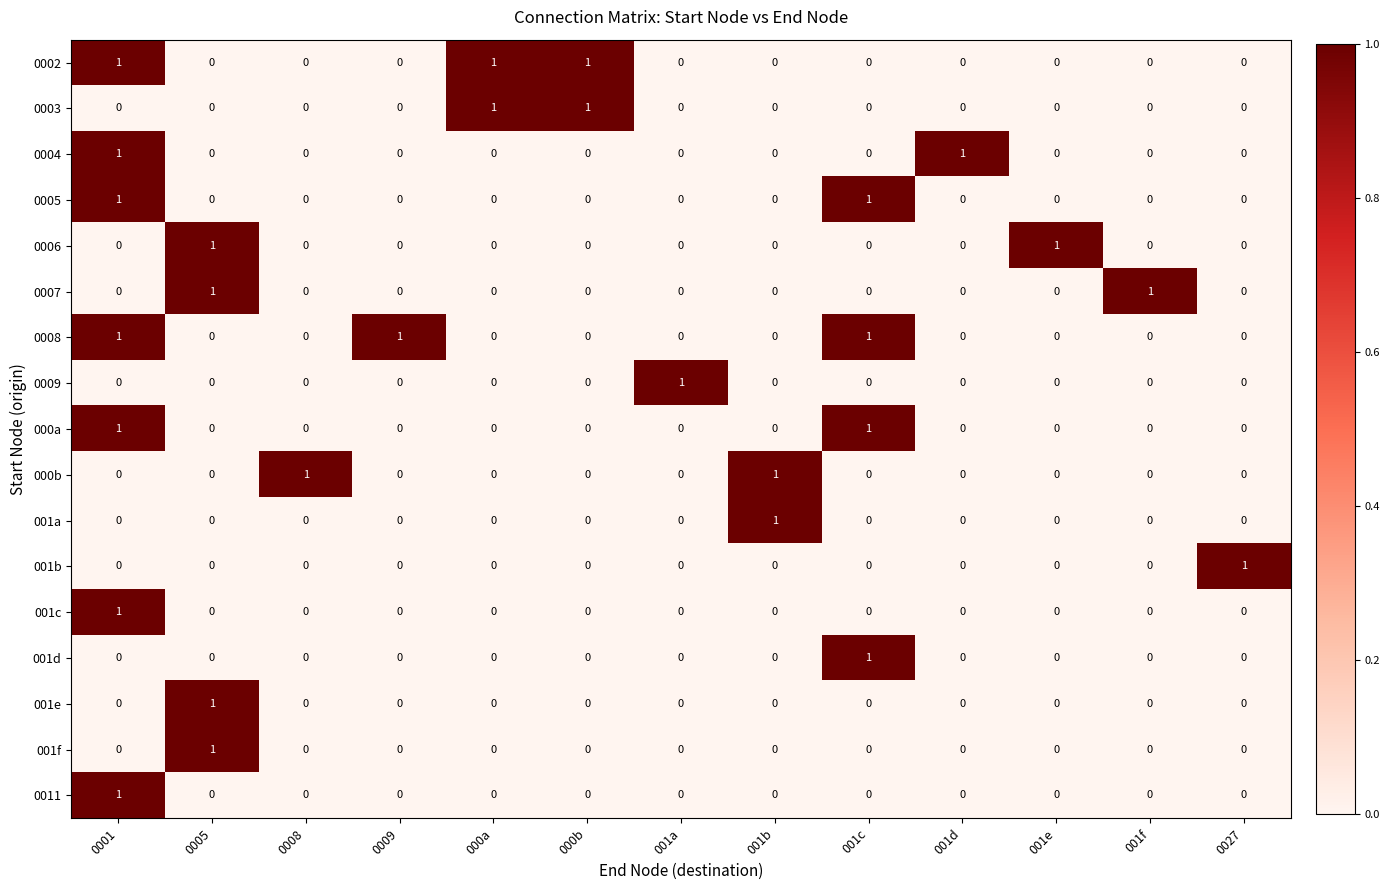

The value of 0002 at 0009 is 0. True or false?

True